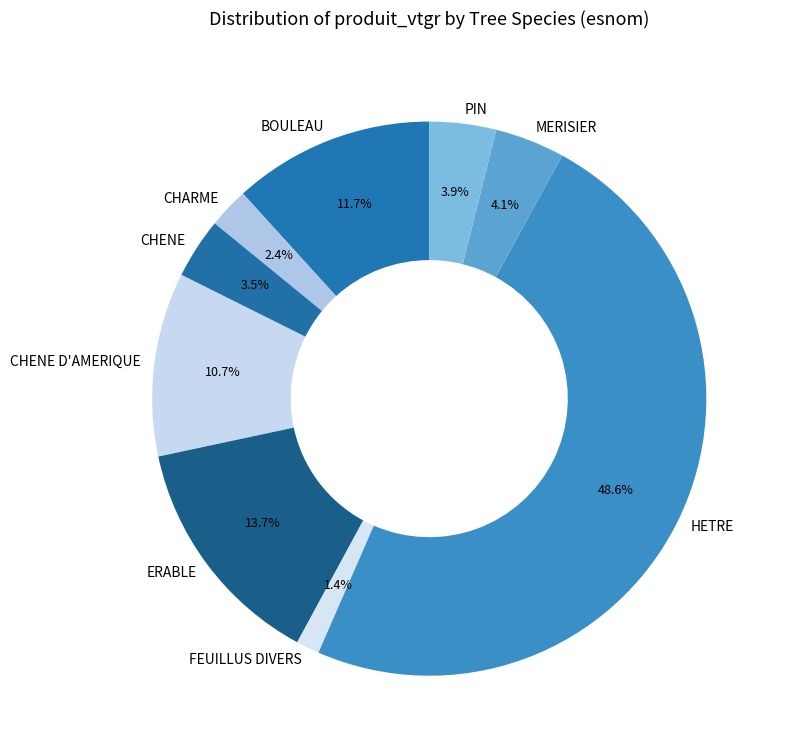

To the nearest percent, what portion does PIN represent?

4%